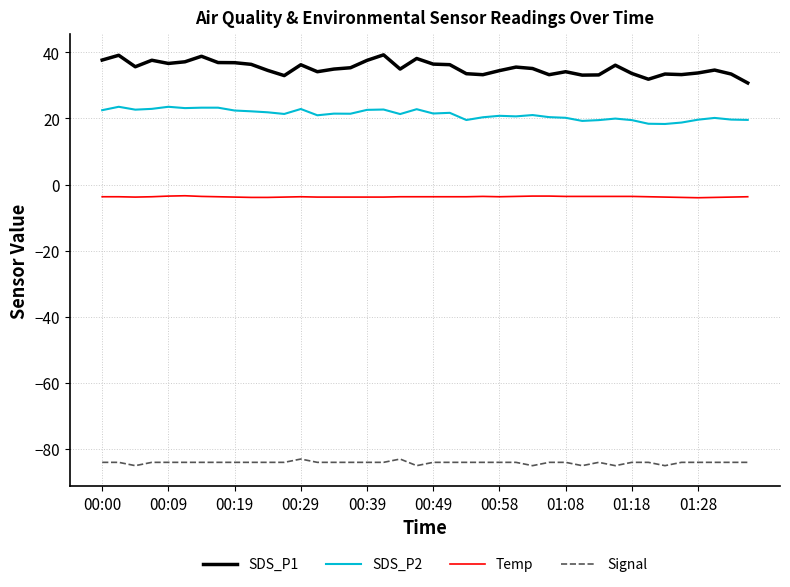

List the series in order of their peak value, highest first.

SDS_P1, SDS_P2, Temp, Signal